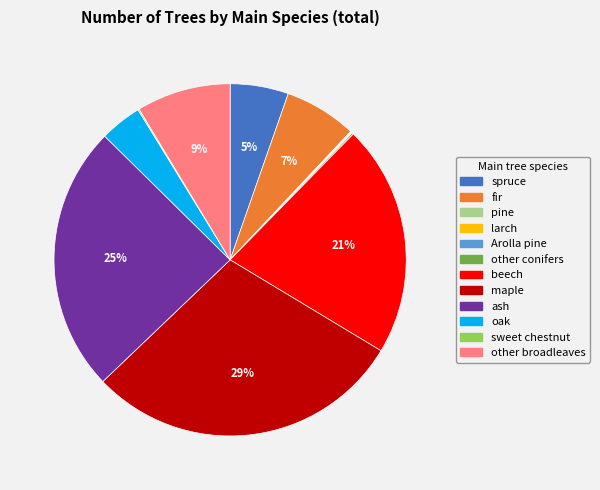

To the nearest percent, what is the average slice percentage?

8%